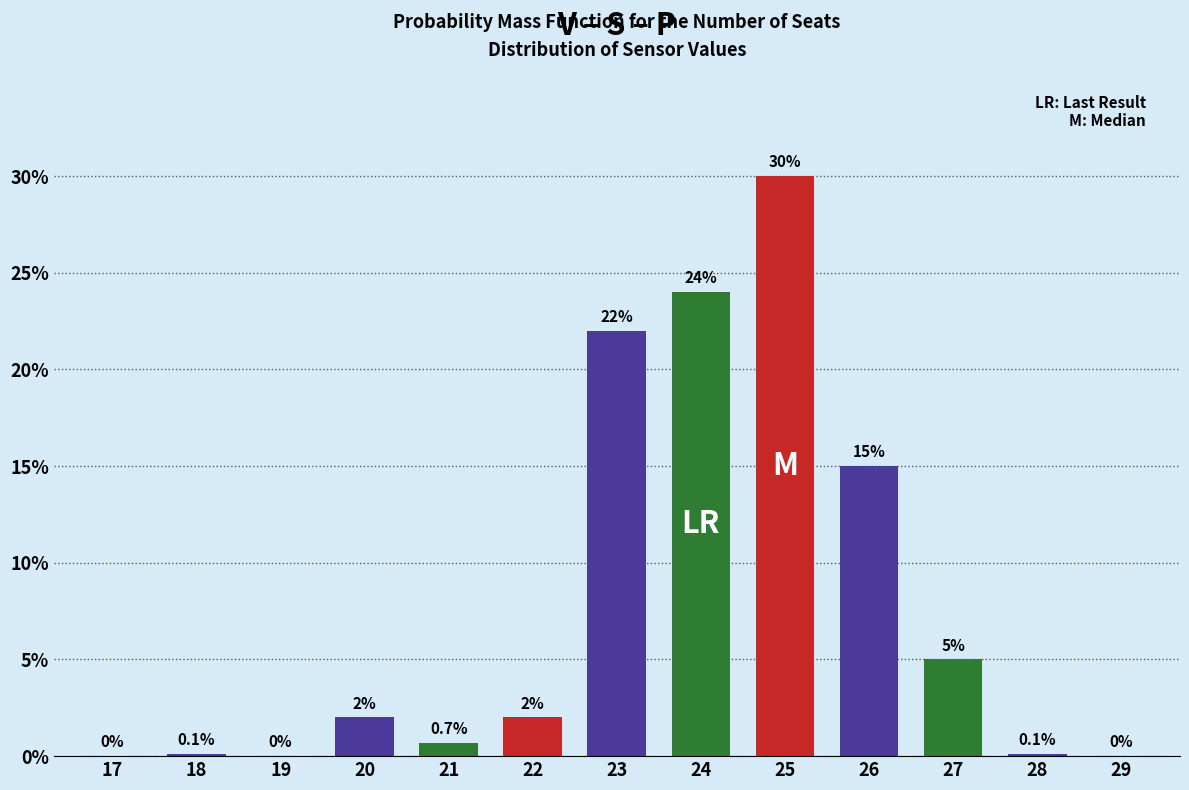

Reading left to right, transcribe all the data shown in this chart.

17=0.0	18=0.1	19=0.0	20=2.0	21=0.7	22=2.0	23=22.0	24=24.0	25=30.0	26=15.0	27=5.0	28=0.1	29=0.0